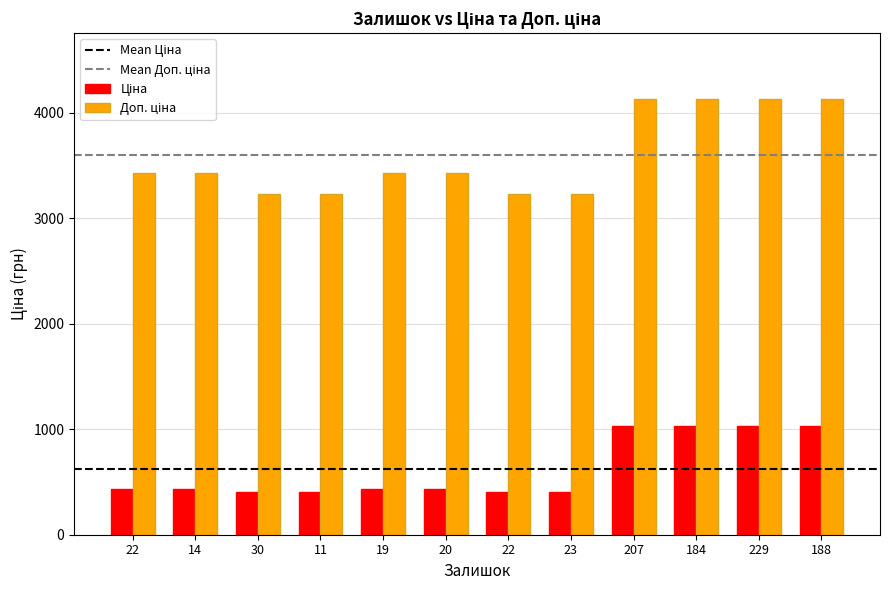

How many distinct data groups are displayed?

2